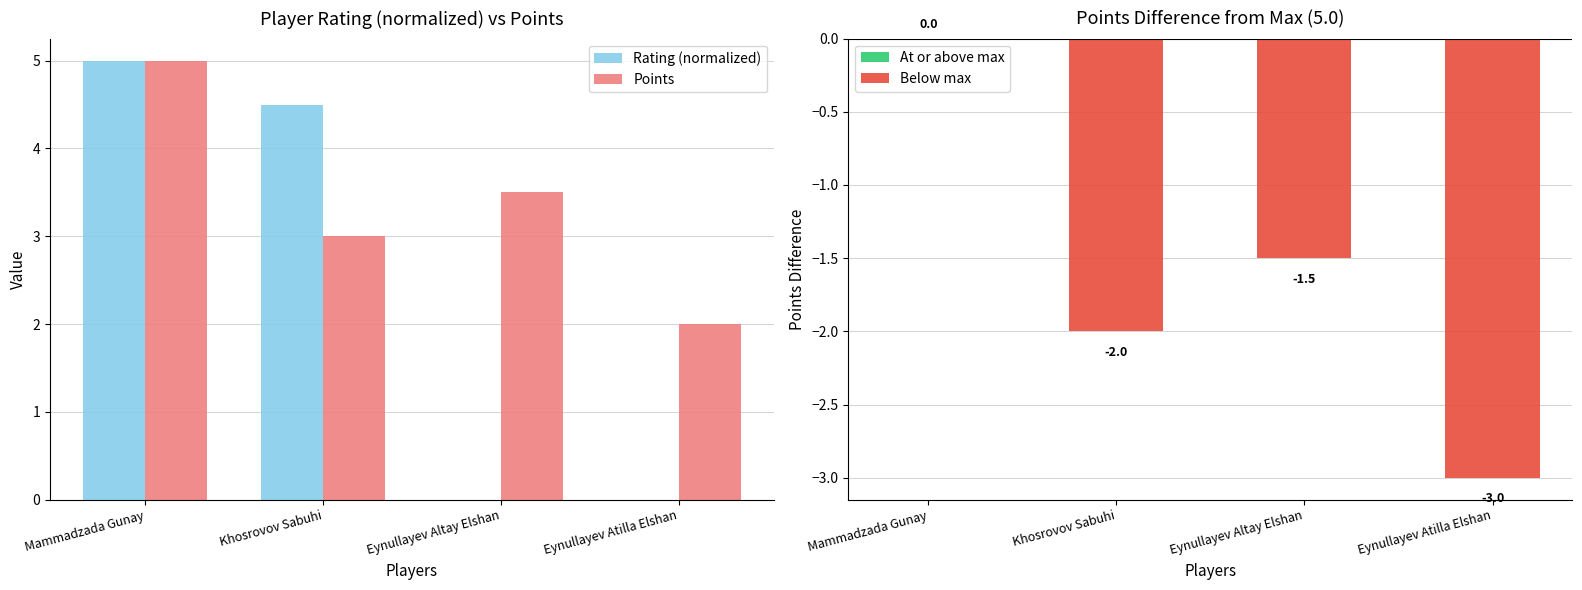

Which category has the lowest value in the Points Difference series?

Eynullayev Atilla Elshan